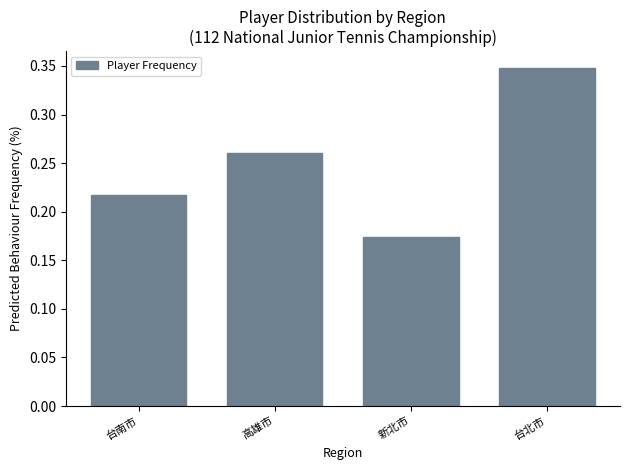

Rank the categories by value from lowest to highest.

新北市, 台南市, 高雄市, 台北市